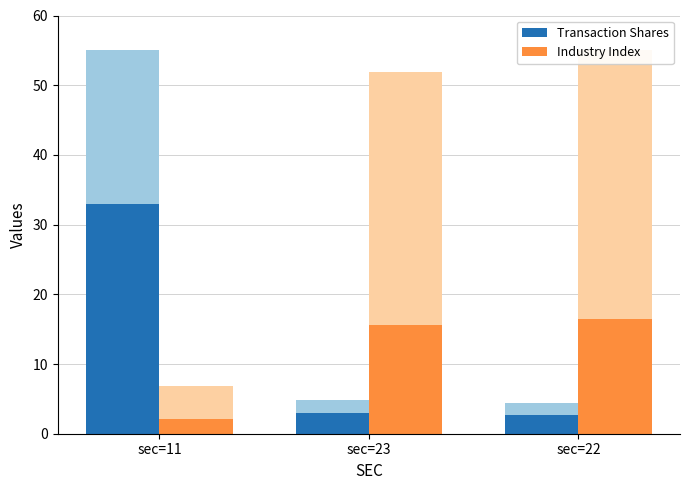

What is the difference between the maximum and second lowest values in the Transaction Shares series?

30.1